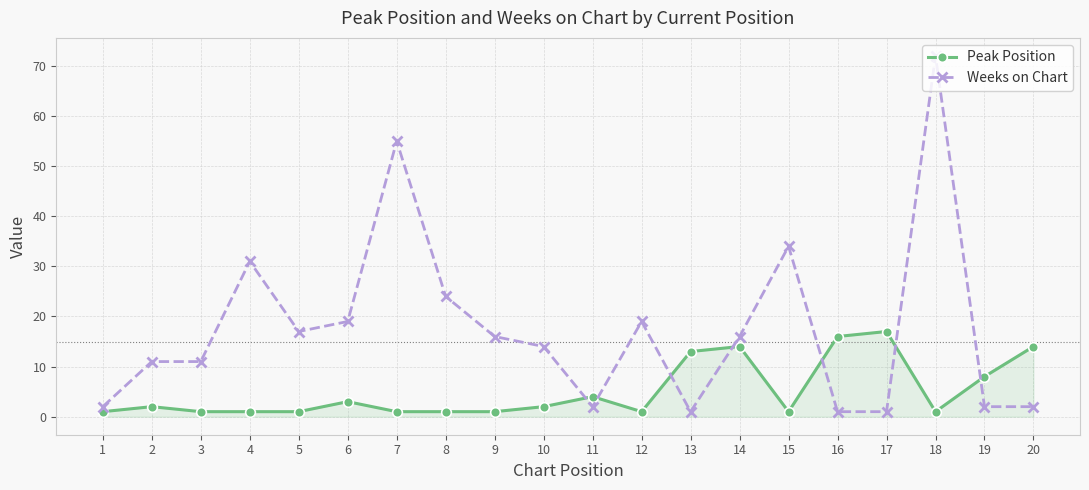

Reading left to right, what are all the values shown in this chart?

Peak Position: 1=1	2=2	3=1	4=1	5=1	6=3	7=1	8=1	9=1	10=2	11=4	12=1	13=13	14=14	15=1	16=16	17=17	18=1	19=8	20=14
Weeks on Chart: 1=2	2=11	3=11	4=31	5=17	6=19	7=55	8=24	9=16	10=14	11=2	12=19	13=1	14=16	15=34	16=1	17=1	18=72	19=2	20=2